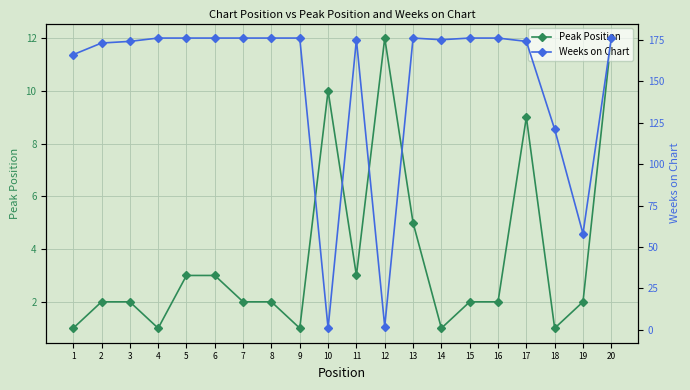

Is this an area chart (filled region under the line)?

No